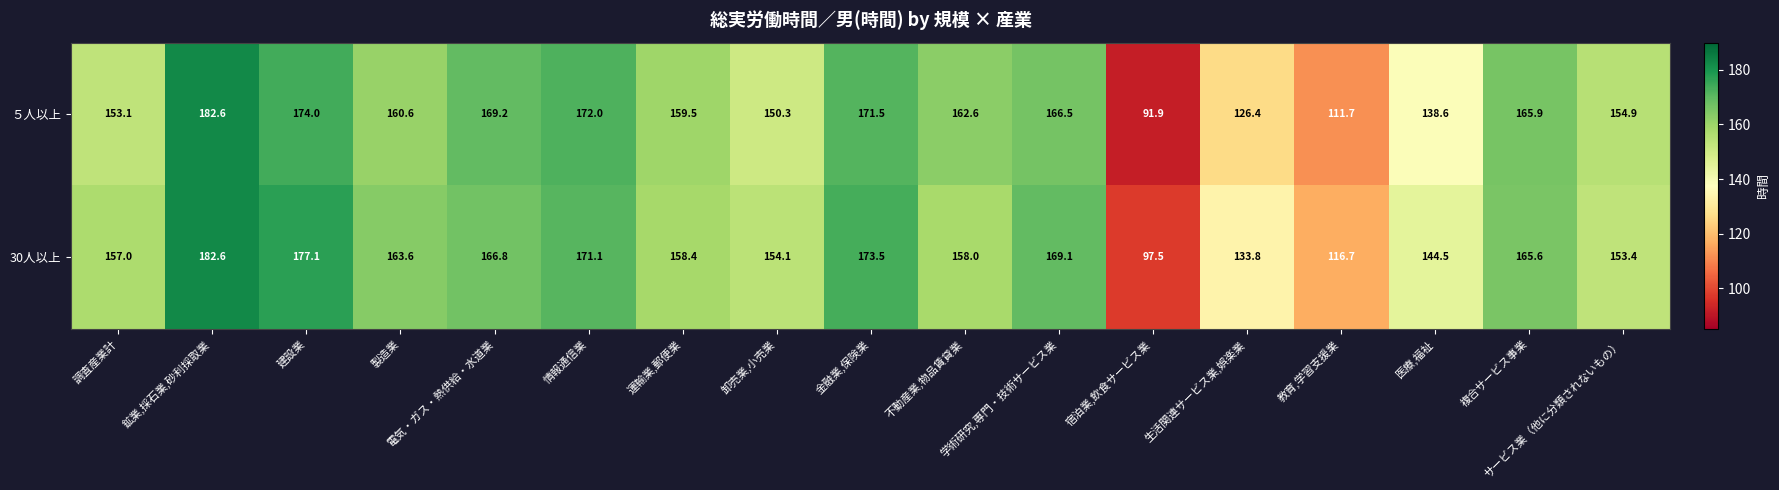

How many series are shown in this chart?

2